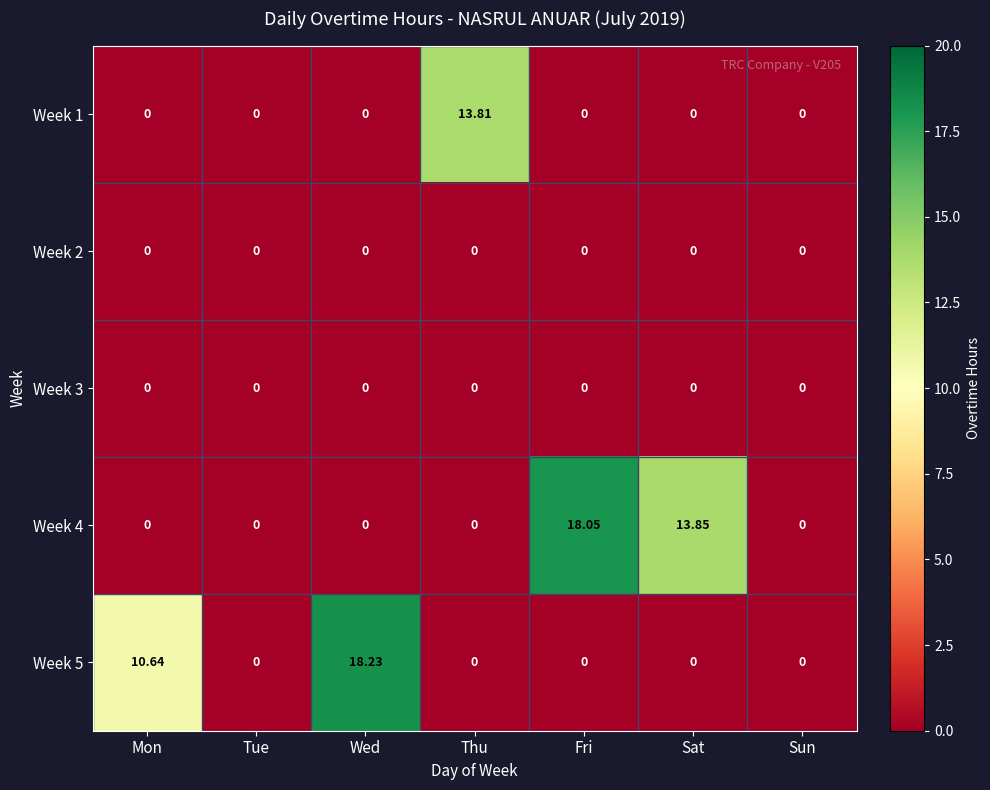

Which series has the largest total across all categories?

Week 4